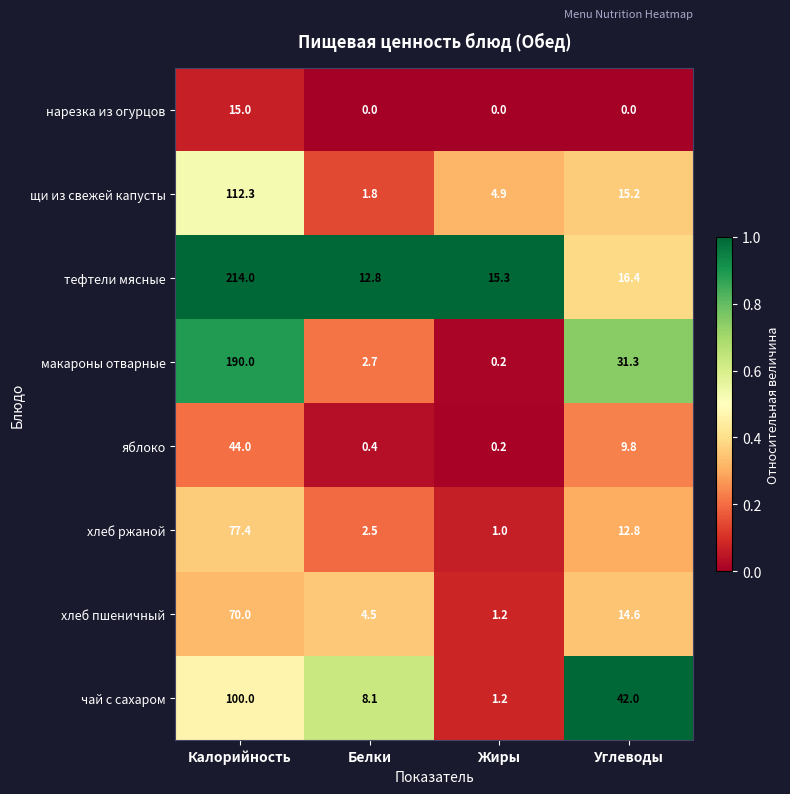

Which category has the lowest value in the хлеб ржаной series?

Жиры